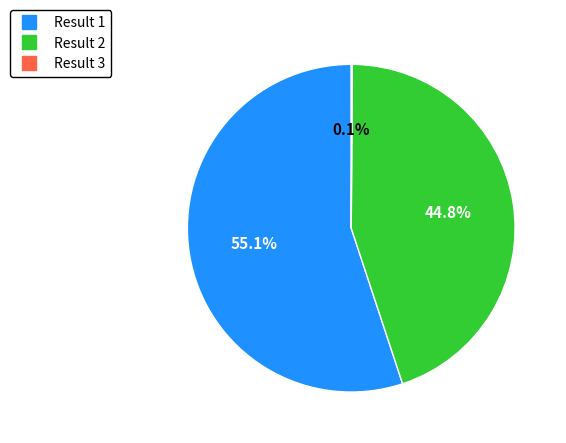

Is there a majority slice in this chart?

Yes